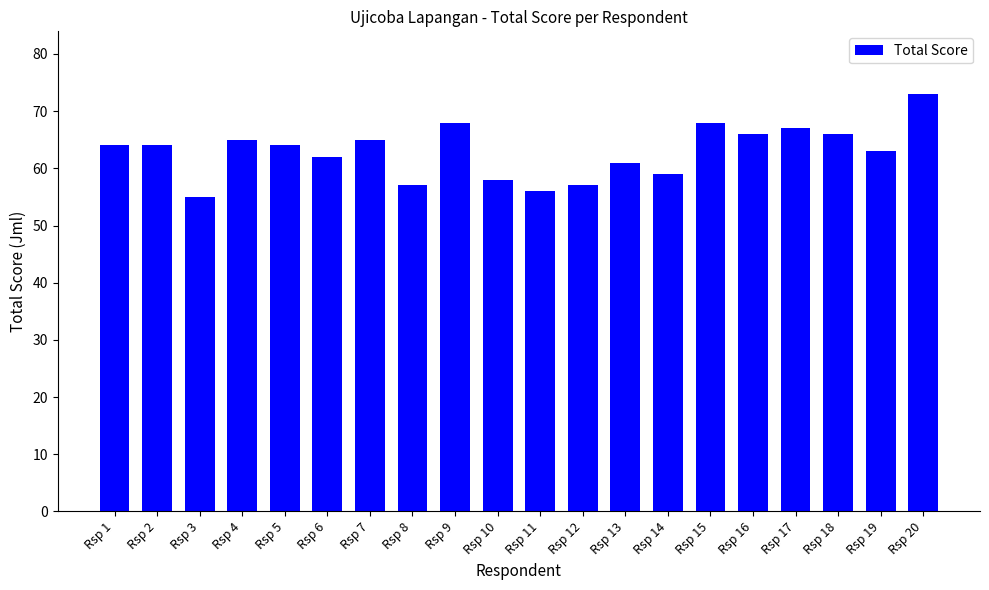

What is the value of the 10th bar from the left?

58